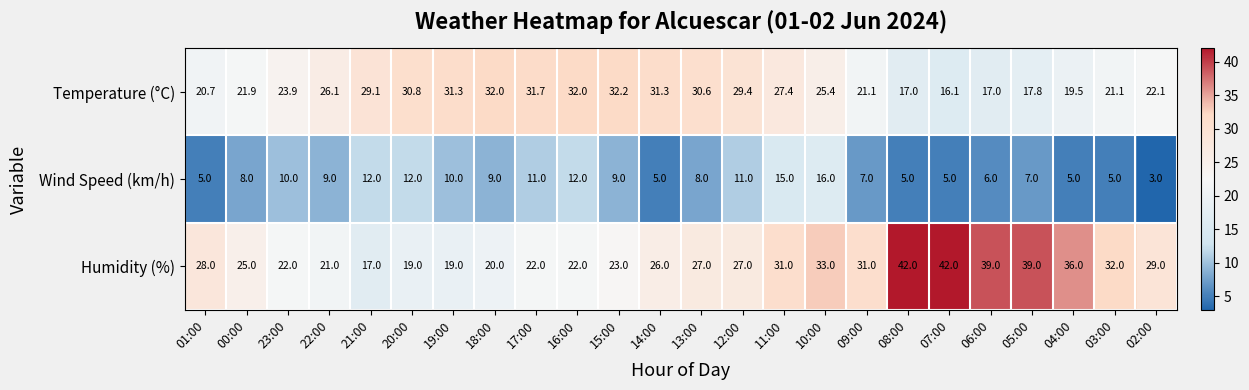

Which series changed the most between 20:00 and 07:00?

Humidity (%)